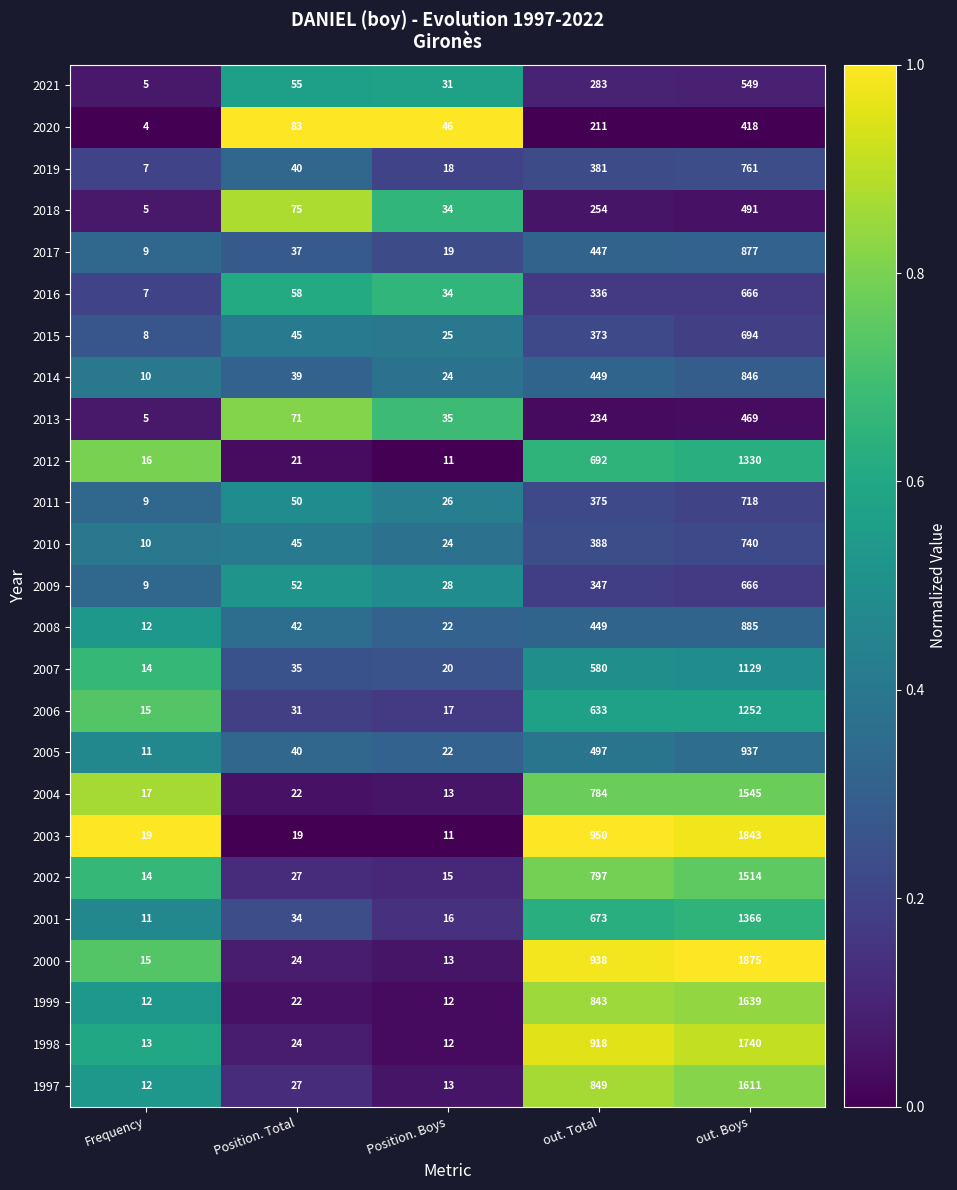

What is the difference between the second highest and minimum values in the 2017 series?

438